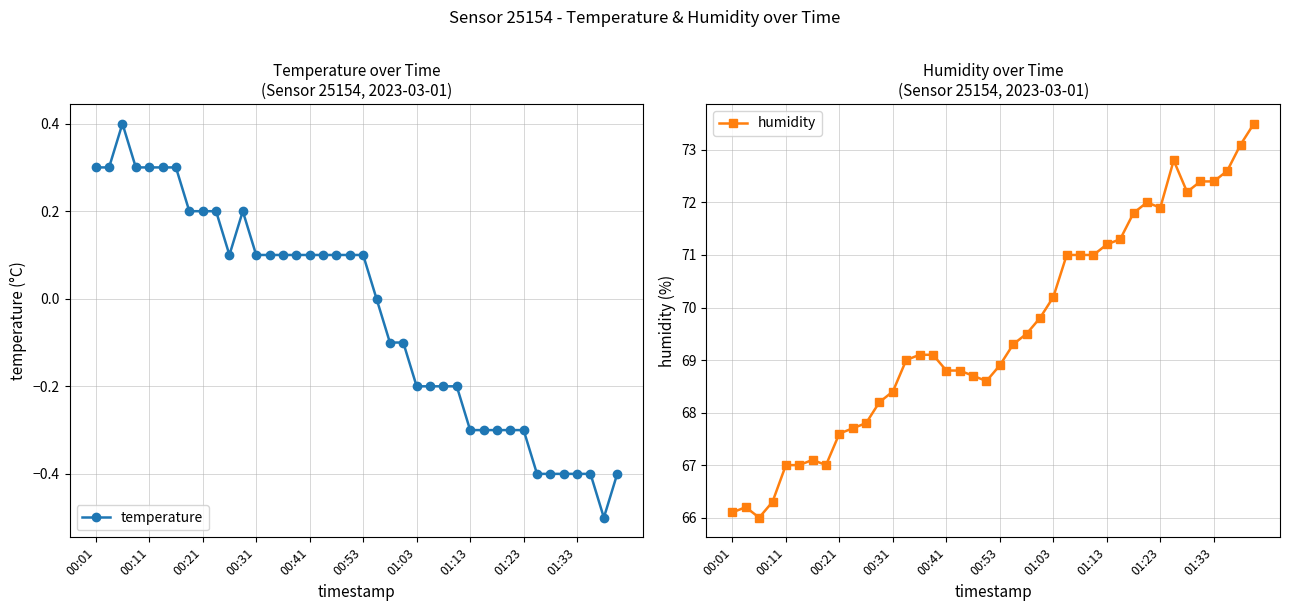

The value of temperature at 01:33 is -0.3. True or false?

False